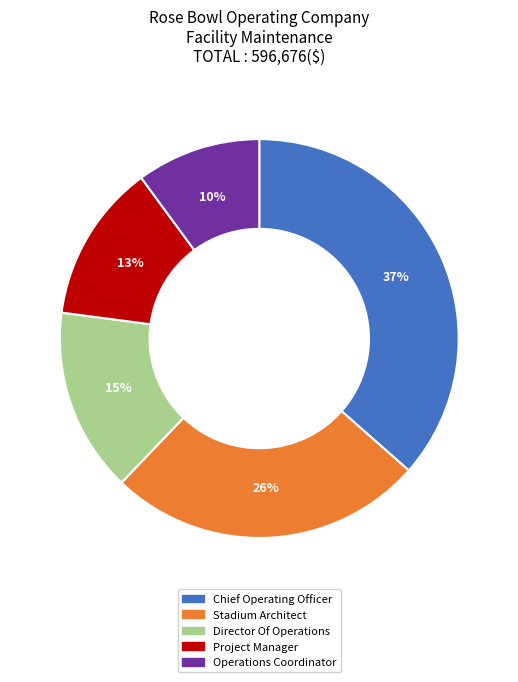

Does Operations Coordinator account for over 50% of the chart?

No